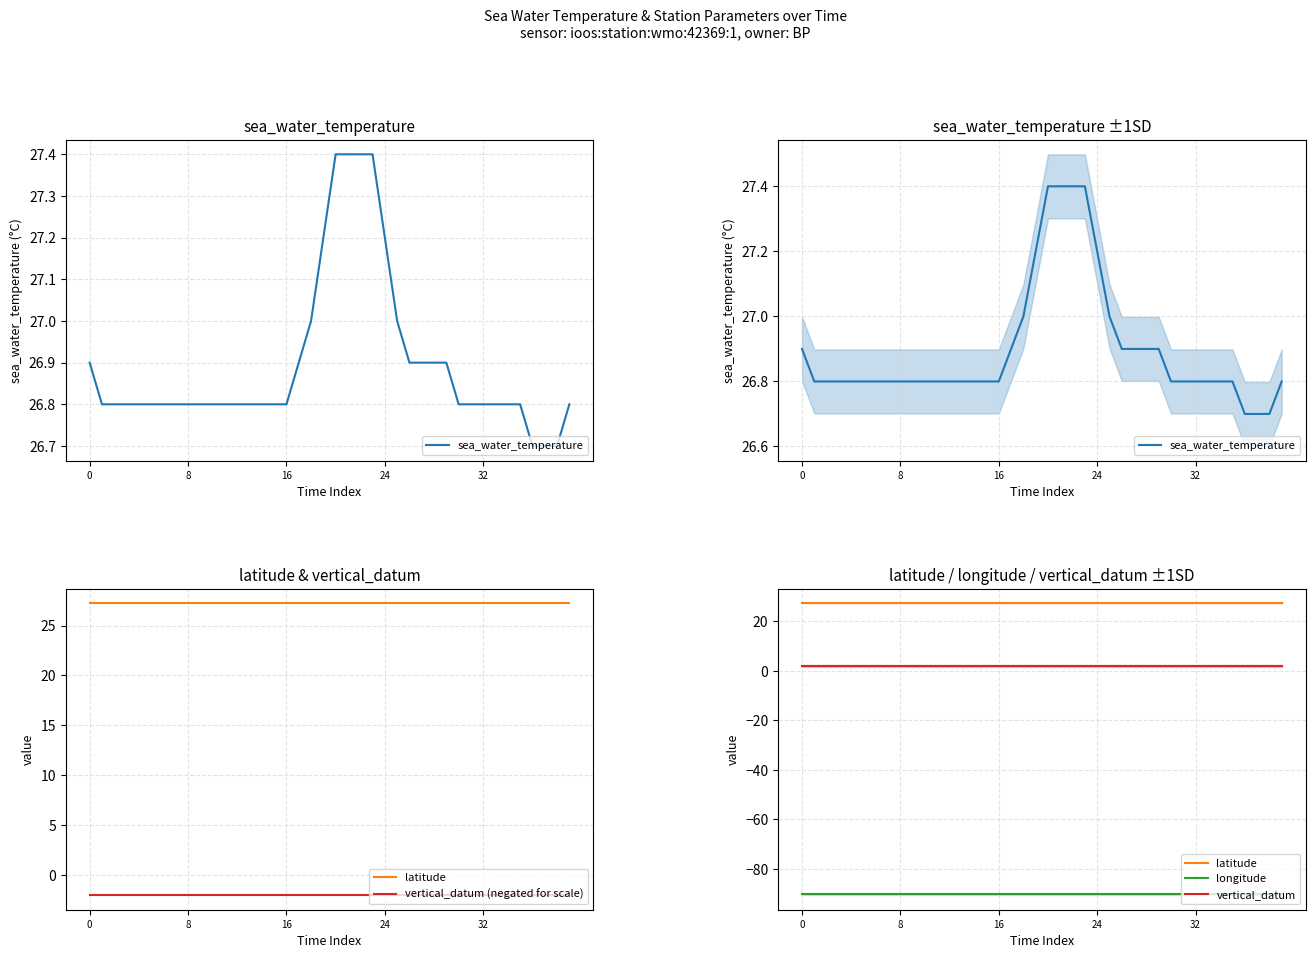

True or false: sea_water_temperature and vertical_datum (negated for scale) intersect in this chart.

False